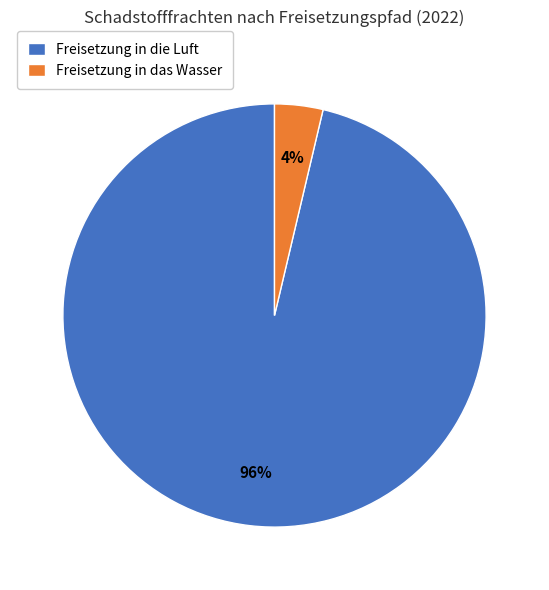

Count the number of slices in the pie.

2